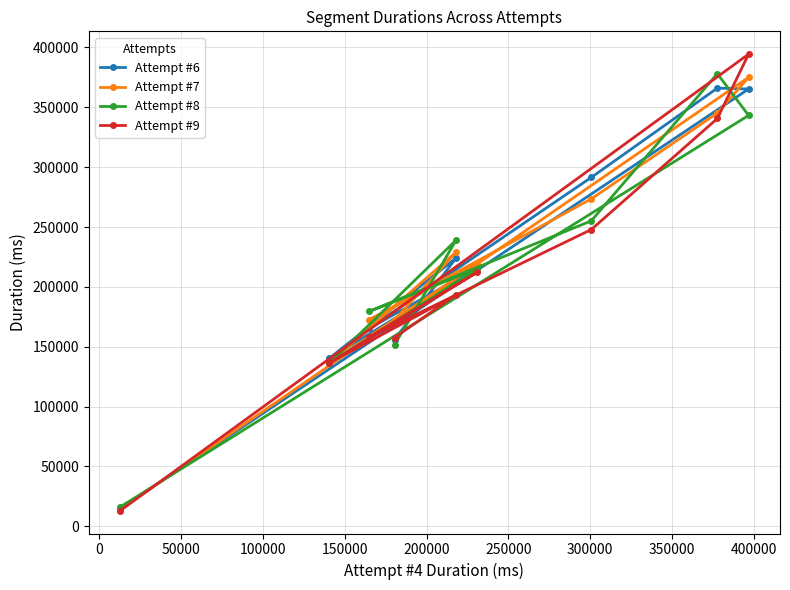

How many values in the Attempt #8 series exceed 215079?

4